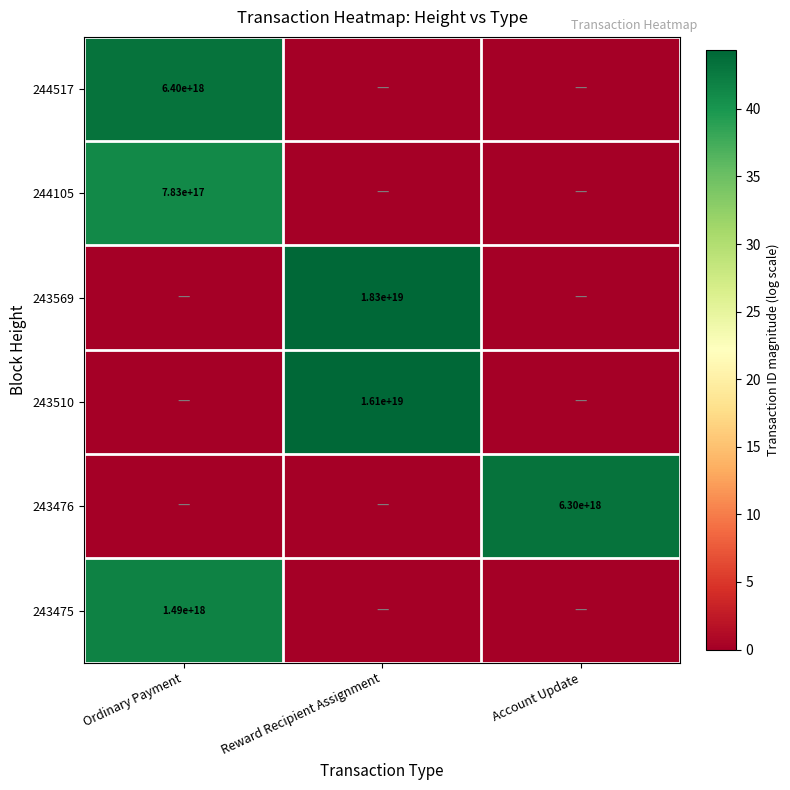

The 243476 series shows 2844072788572191744 at Account Update. True or false?

False